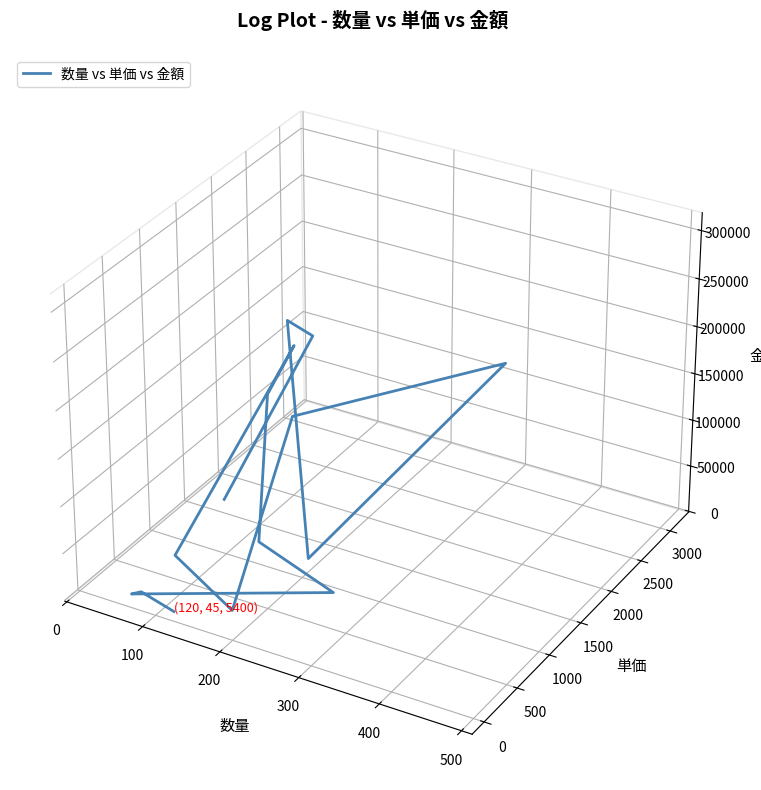

Does the chart display data point markers on the line(s)?

No